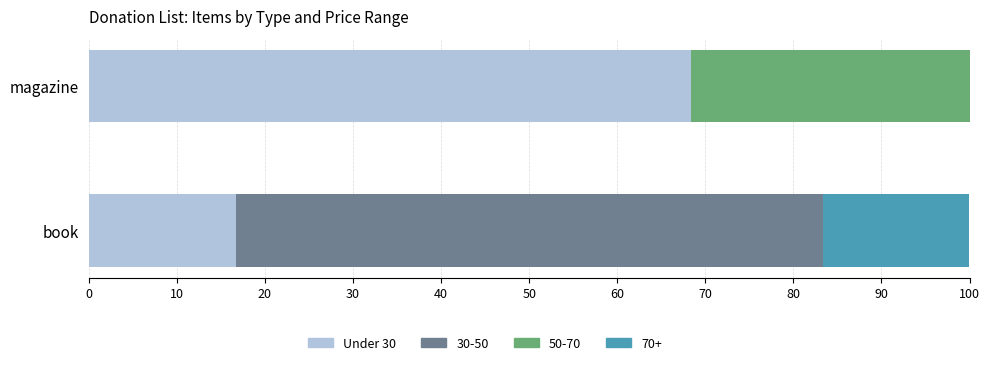

What is the total value across all series at book?

100.0